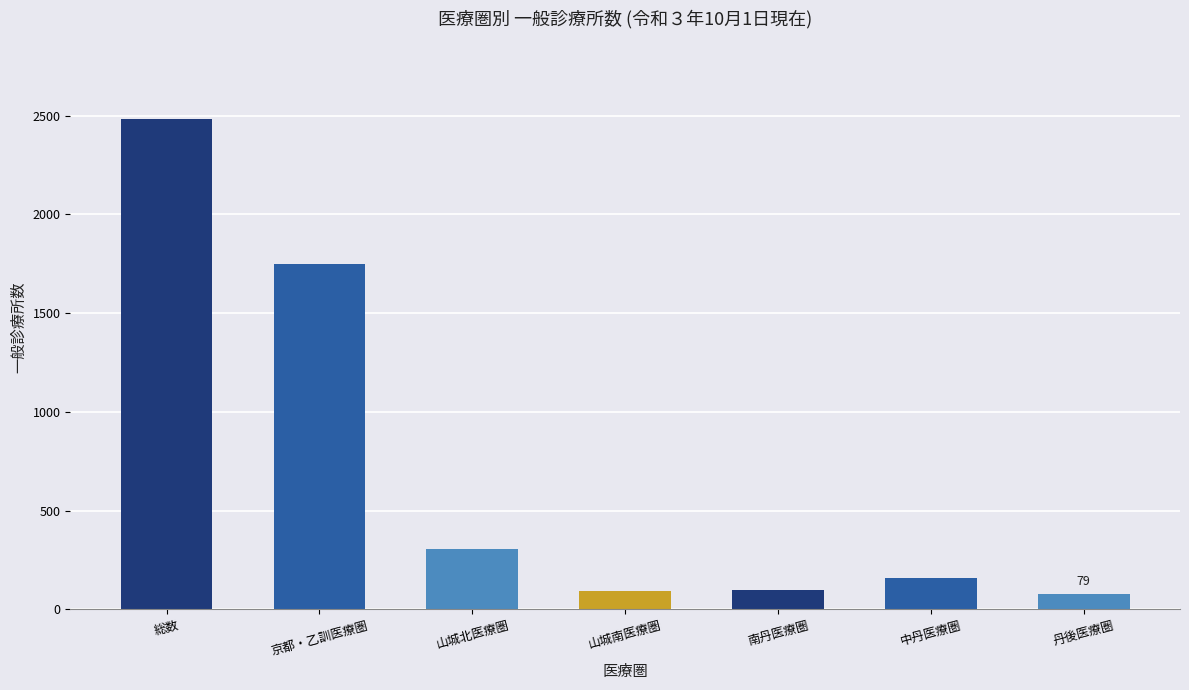

What is the sum of all values?

4964